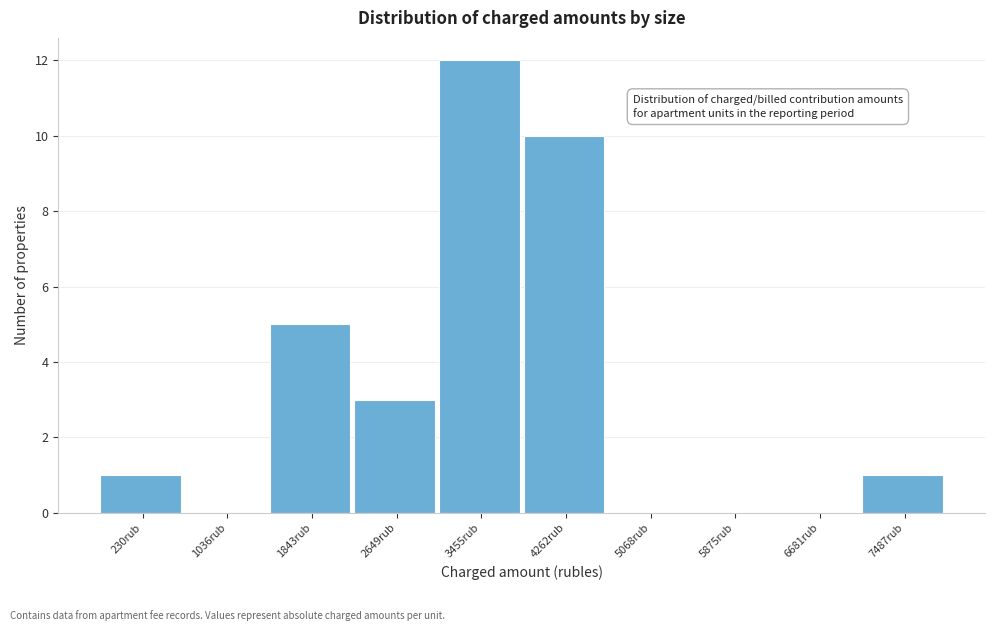

Reading left to right, list all the values displayed in this chart.

230rub=1	1036rub=0	1843rub=5	2649rub=3	3455rub=12	4262rub=10	5068rub=0	5875rub=0	6681rub=0	7487rub=1